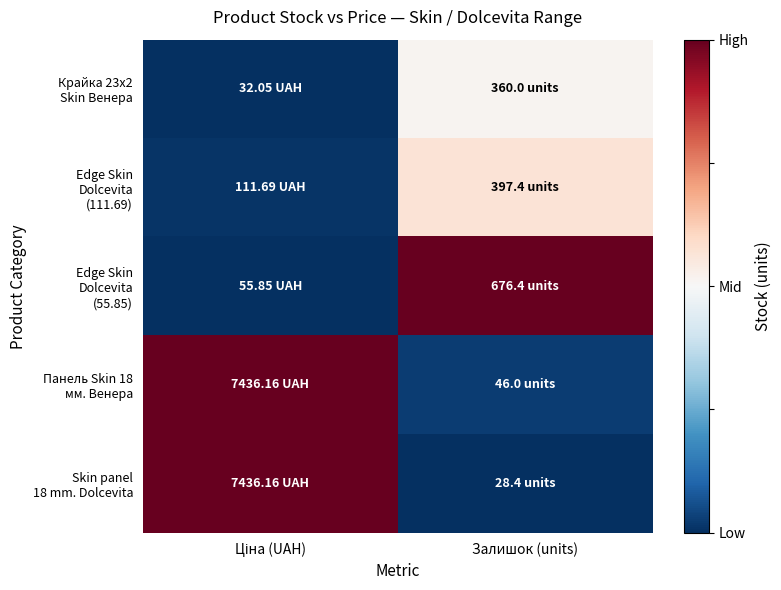

Between Ціна (UAH) and Залишок (units), which series saw the biggest shift?

Skin panel 18 mm. Dolcevita